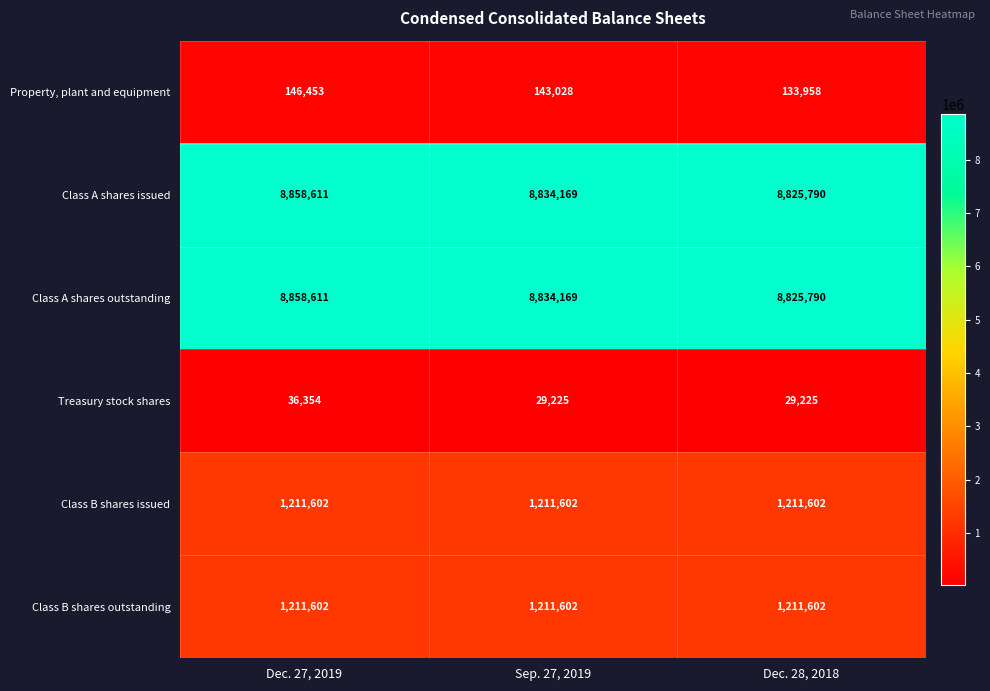

Reading left to right, what are all the values shown in this chart?

Property, plant and equipment: 146453	143028	133958
Class A shares issued: 8858611	8834169	8825790
Class A shares outstanding: 8858611	8834169	8825790
Treasury stock shares: 36354	29225	29225
Class B shares issued: 1211602	1211602	1211602
Class B shares outstanding: 1211602	1211602	1211602